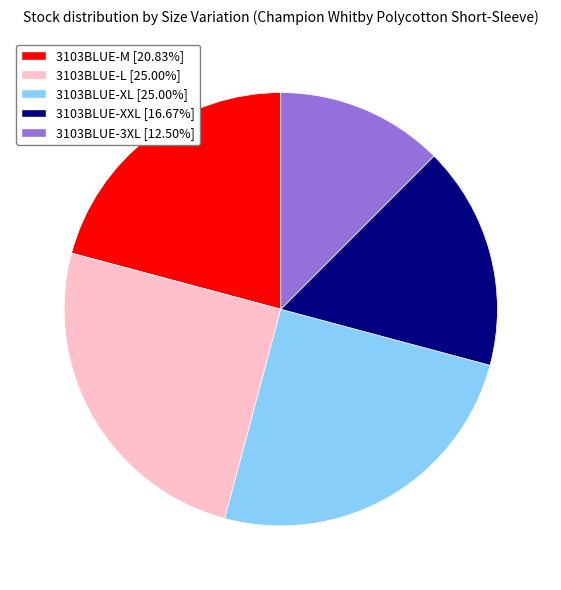

The 3103BLUE-XL slice represents 34% of the pie. True or false?

False